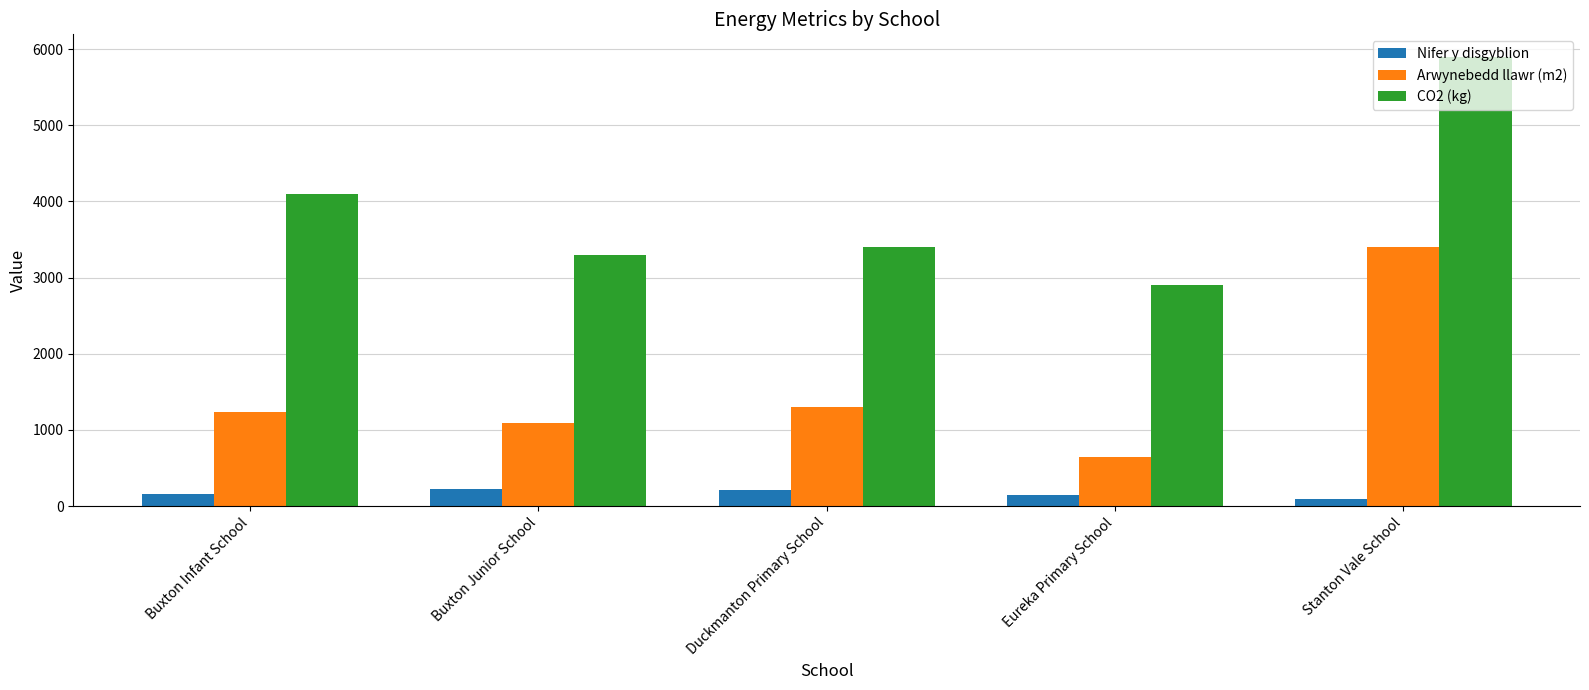

Does the chart contain stacked bars?

No